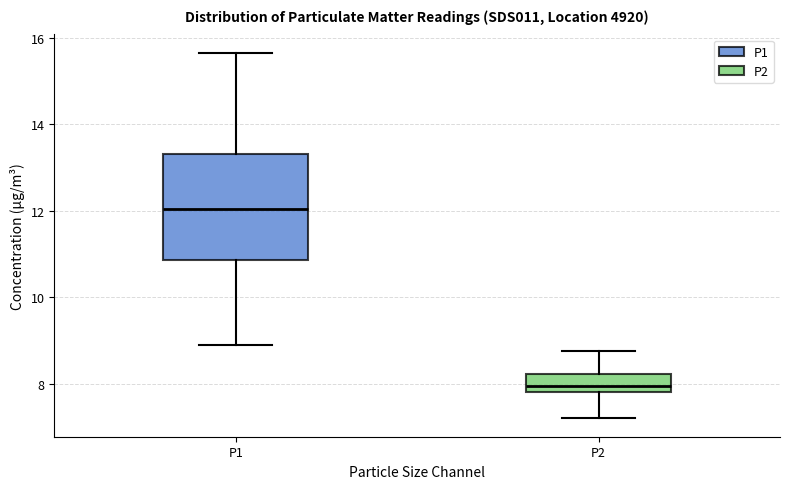

Reading left to right, transcribe this box plot: for each box, give where its median line is, the range the box spans, and where its two whiskers end, as read against the y-axis. The values are not printed on the chart, so give them approximately, as read against the axis.

P1: median 12.0, box 10.8 to 13.4, whiskers 9.0 to 15.6
P2: median 8.0, box 7.8 to 8.2, whiskers 7.2 to 8.8